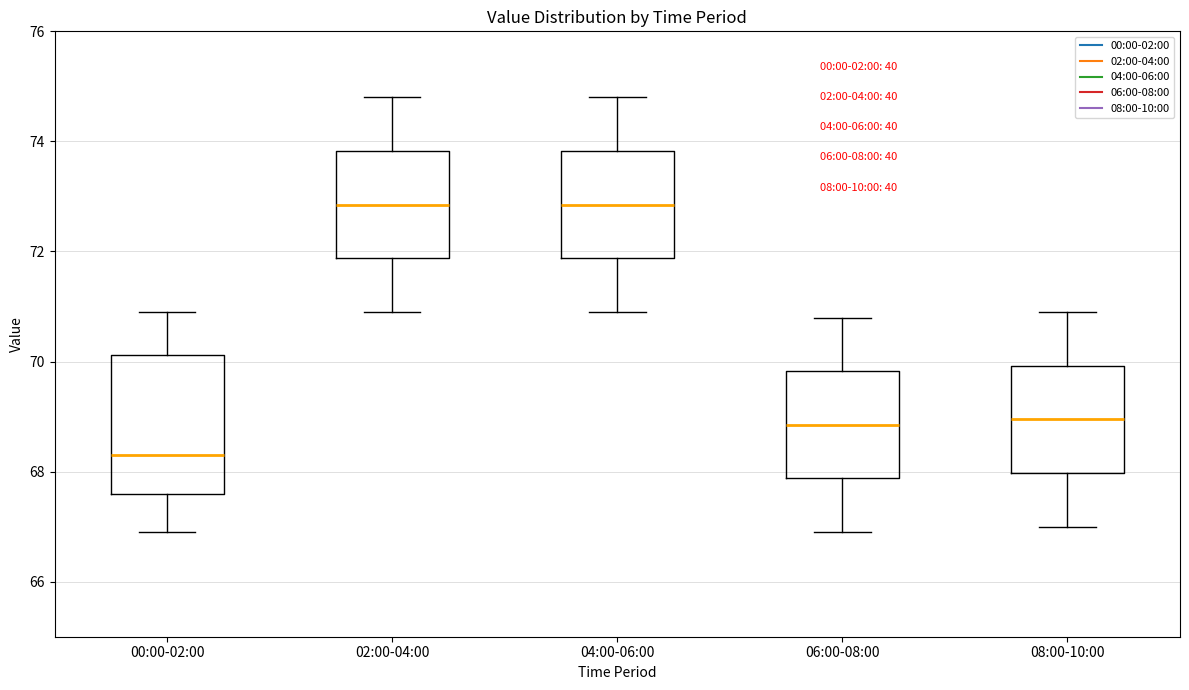

Reading left to right, read every box against the y-axis: the position of its median line, the range the box covers, and the ends of its whiskers. The values are not printed on the chart, so give them approximately, as read against the axis.

00:00-02:00: median 68.4, box 67.6 to 70.2, whiskers 67.0 to 71.0
02:00-04:00: median 72.8, box 71.8 to 73.8, whiskers 71.0 to 74.8
04:00-06:00: median 72.8, box 71.8 to 73.8, whiskers 71.0 to 74.8
06:00-08:00: median 68.8, box 67.8 to 69.8, whiskers 67.0 to 70.8
08:00-10:00: median 69.0, box 68.0 to 70.0, whiskers 67.0 to 71.0